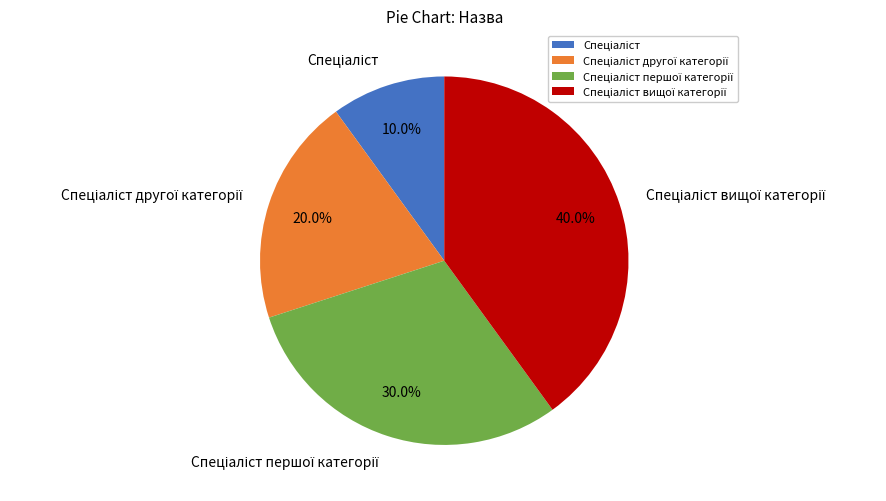

Does any single category account for the majority?

No